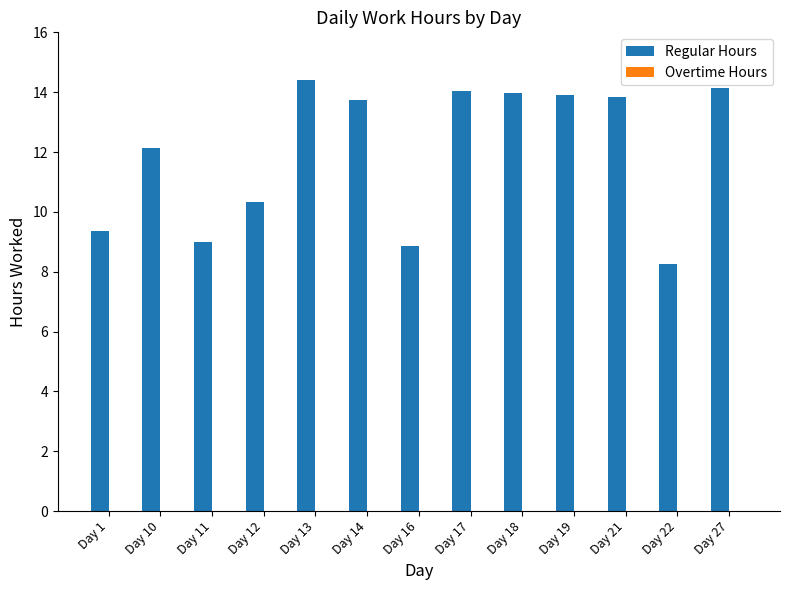

What is the value of the 10th bar from the left?

13.9